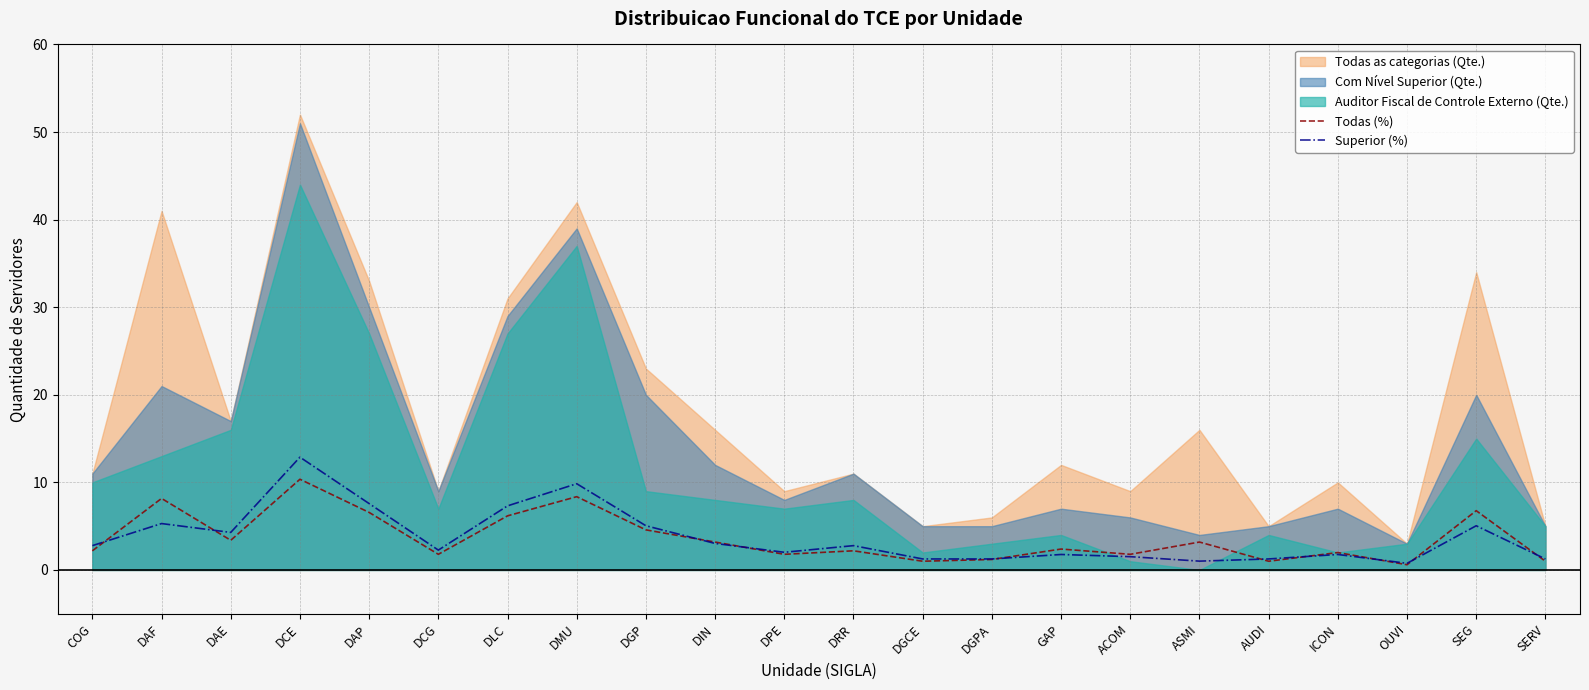

What is the value of the Todas (%) point at the 3rd from the left?

3.4